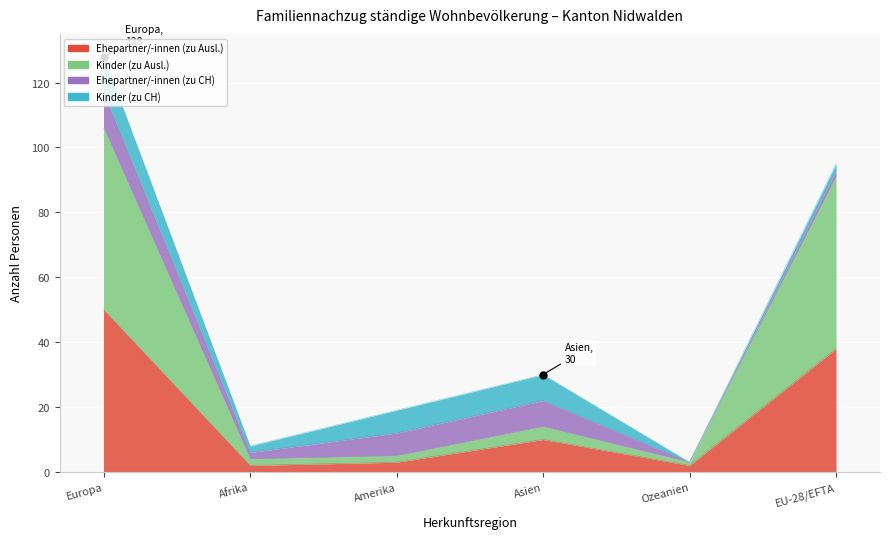

What is the value of the Total zu Ausländer/-in point at the 5th from the left?

3